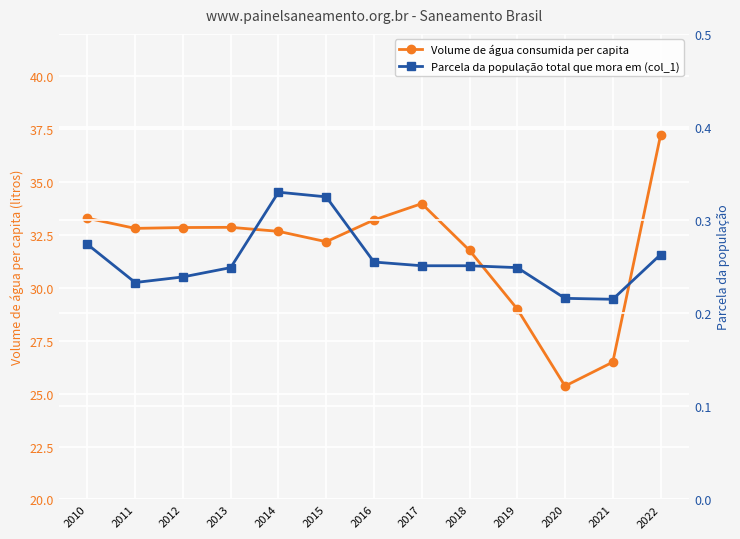

At 2020, list the series in order from smallest to largest.

Parcela da população total que mora em (col_1), Volume de água consumida per capita